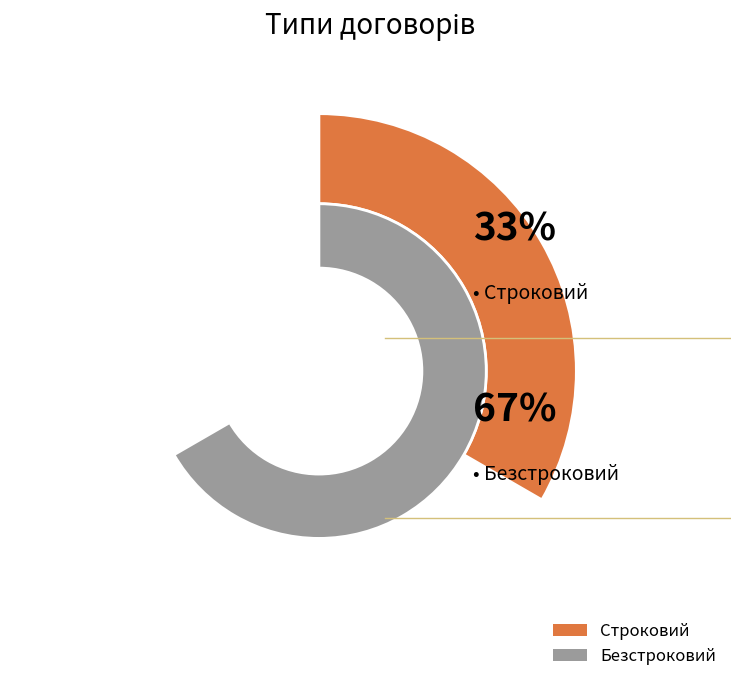

What is the change in value from Строковий to Безстроковий?

+1